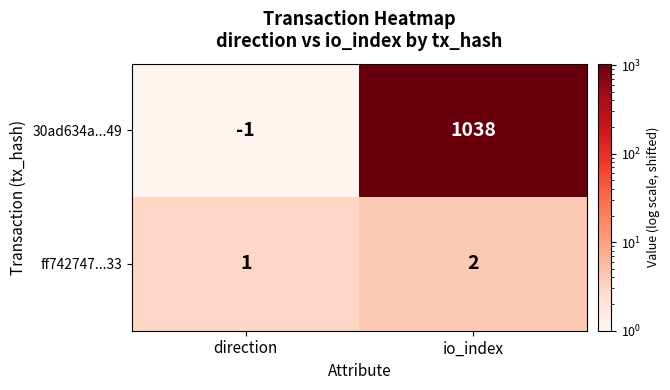

The ff742747...33 series shows 4 at io_index. True or false?

False